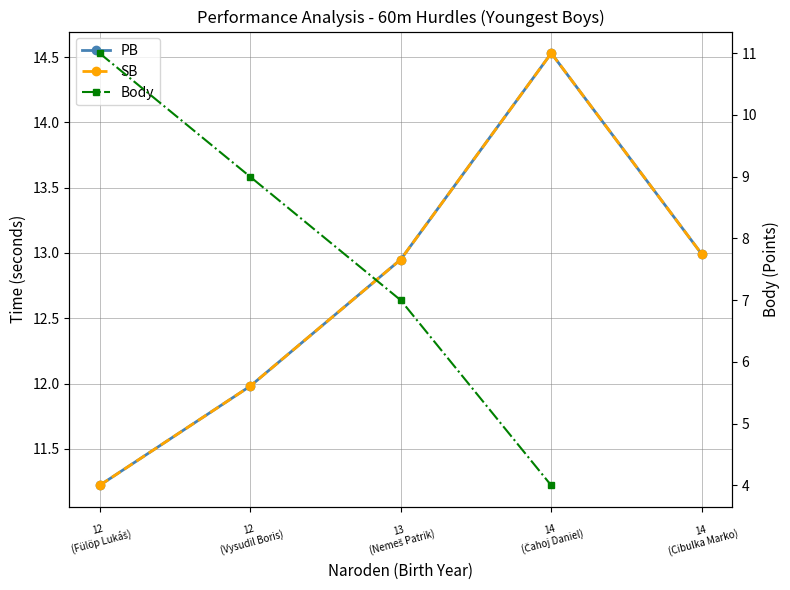

Which has a higher value, 14
(Cibulka Marko) or 13
(Nemeš Patrik)?

14
(Cibulka Marko)